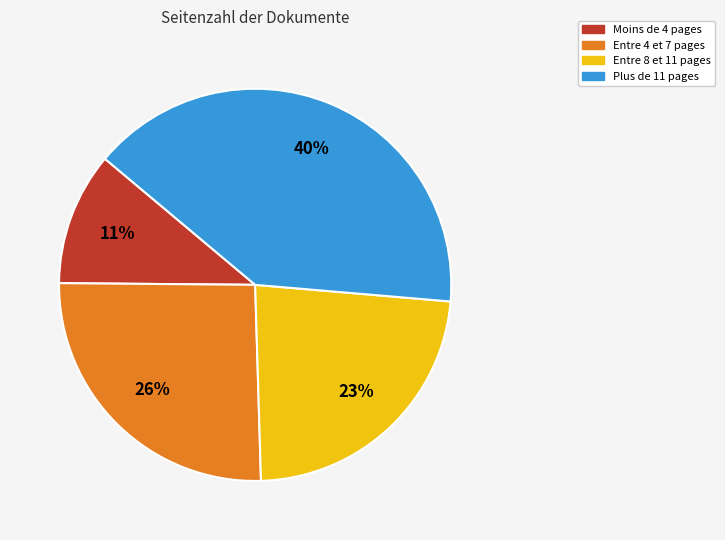

To the nearest percent, what is the difference between the largest and smallest slice percentages?

29%